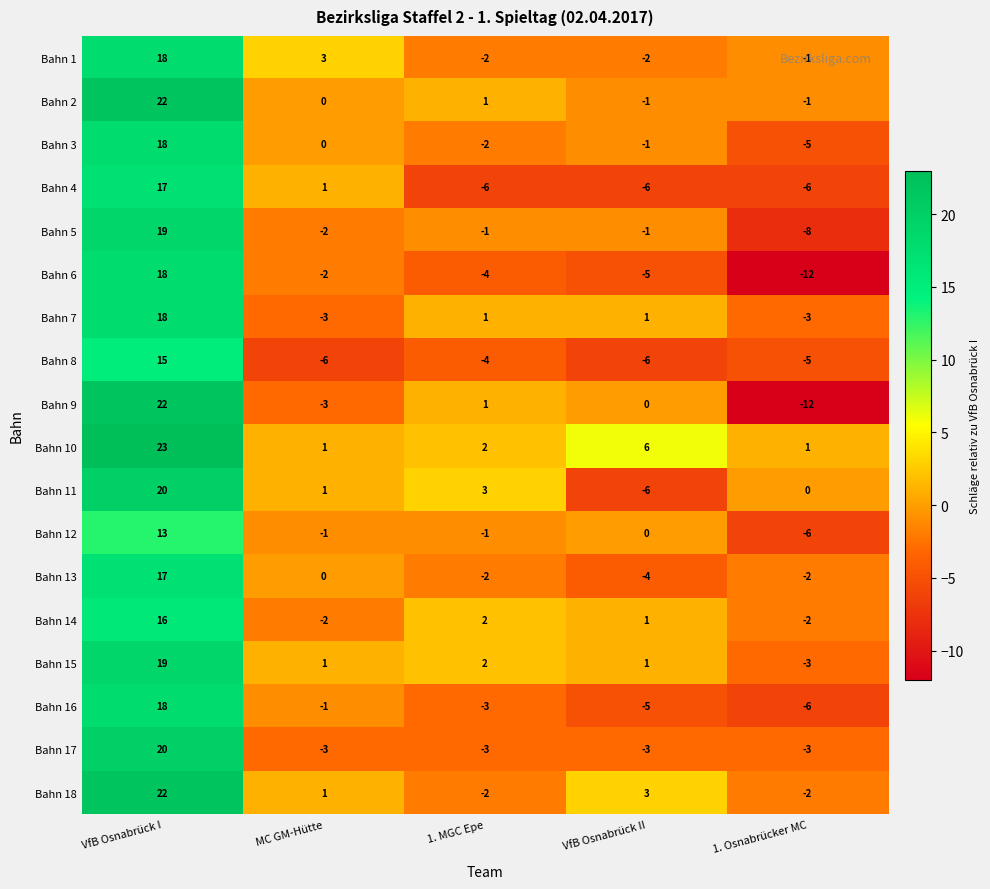

What is the average value of the Bahn 7 series?

3